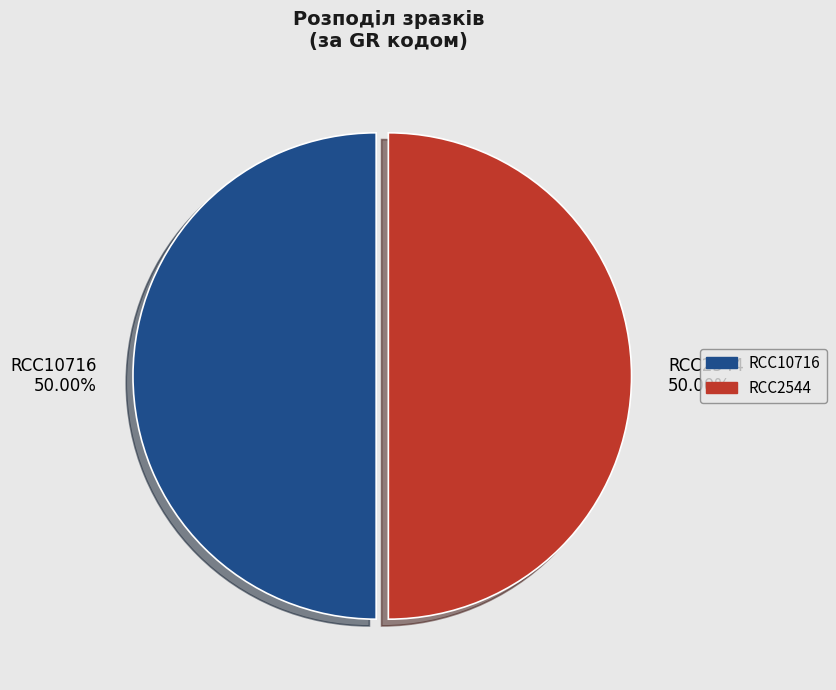

How many segments does this pie chart have?

2